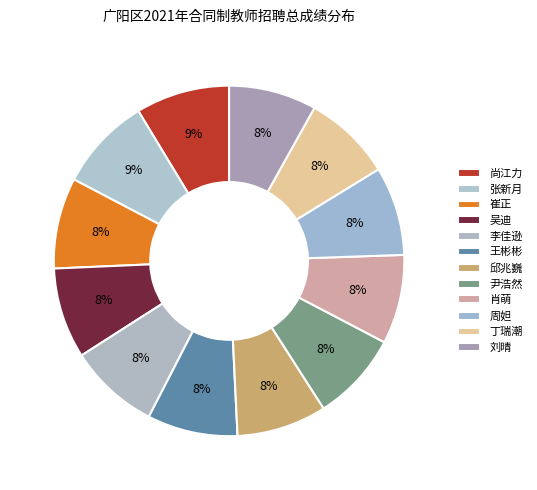

Rank the categories by value from lowest to highest.

刘晴, 丁瑞潮, 周妲, 肖萌, 尹浩然, 邱兆巍, 王彬彬, 李佳逊, 吴迪, 崔正, 张新月, 尚江力